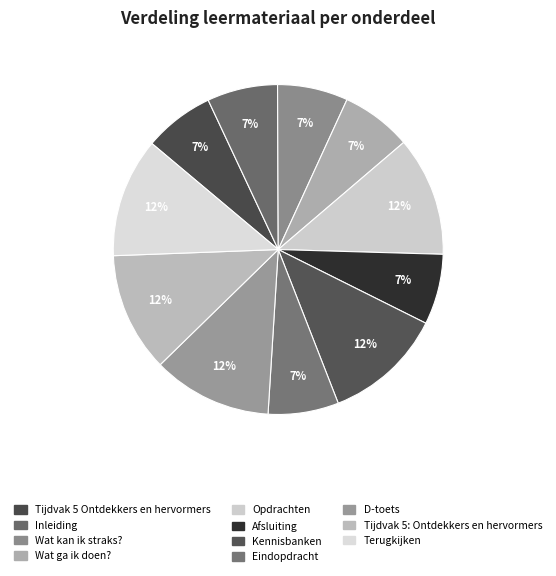

Count the number of slices in the pie.

11